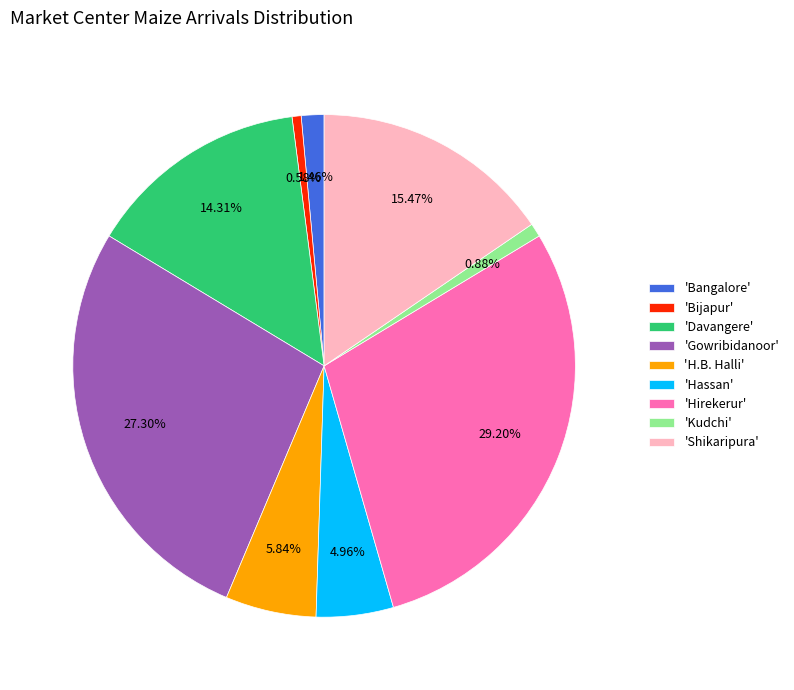

Which category has the biggest portion of the pie?

'Hirekerur'